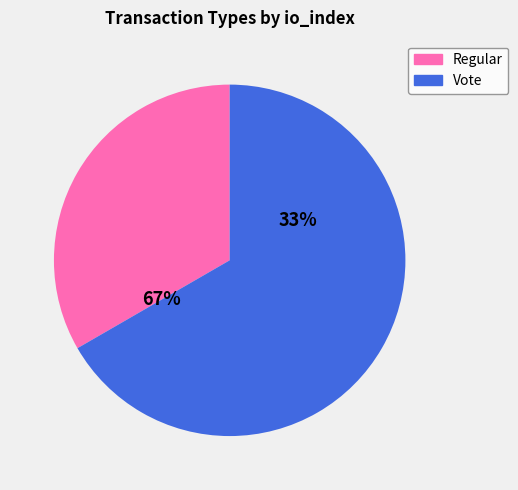

Which slice is the largest?

Vote